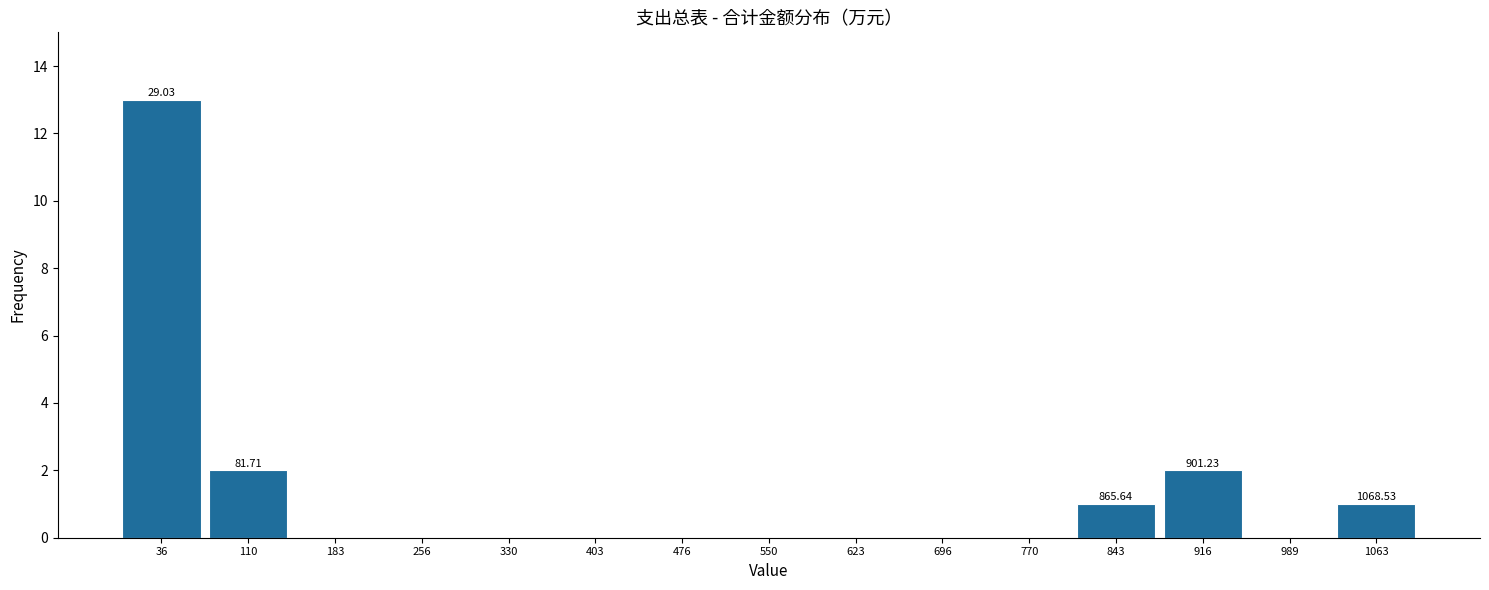

Over which range of the x-axis is the bar tallest?

0 to 70